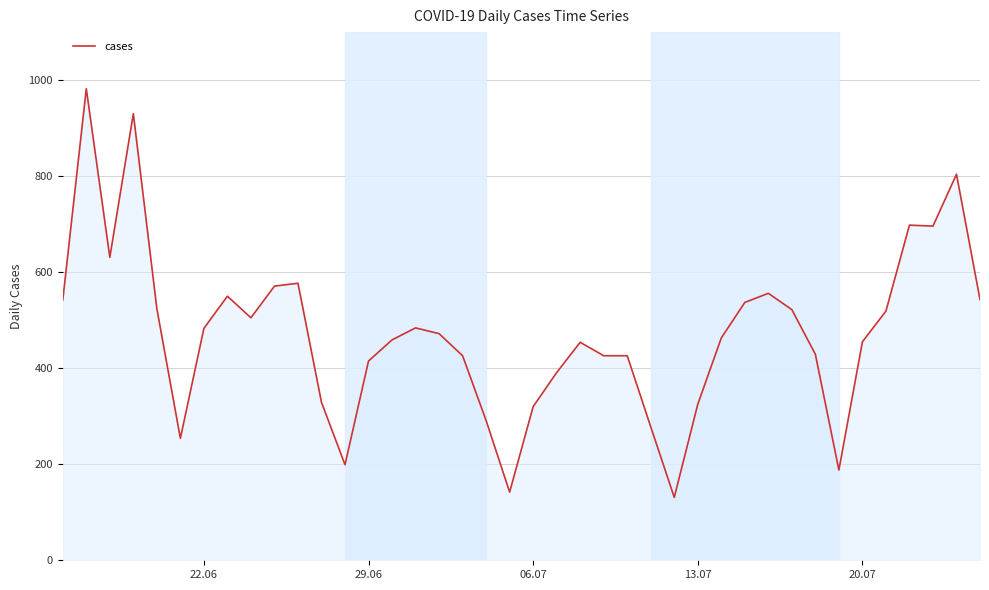

What is the smallest value displayed?

131